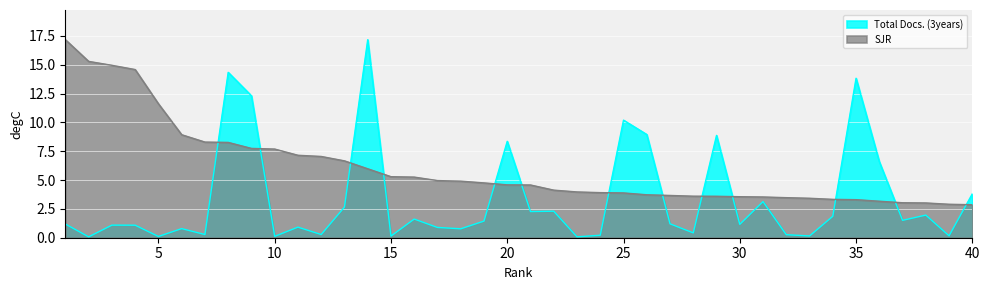

Which series has the largest total across all categories?

SJR